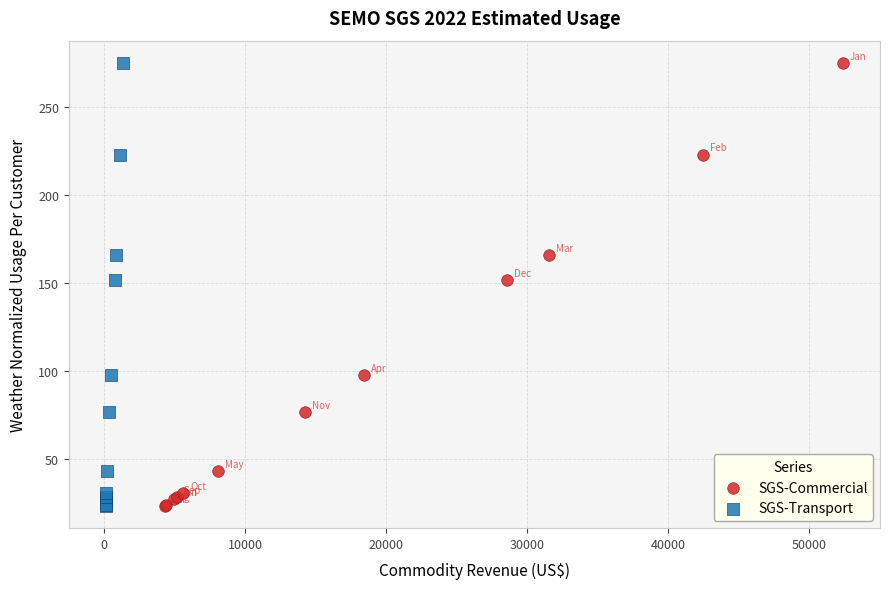

What are all the series names shown in the legend?

SGS-Commercial, SGS-Transport